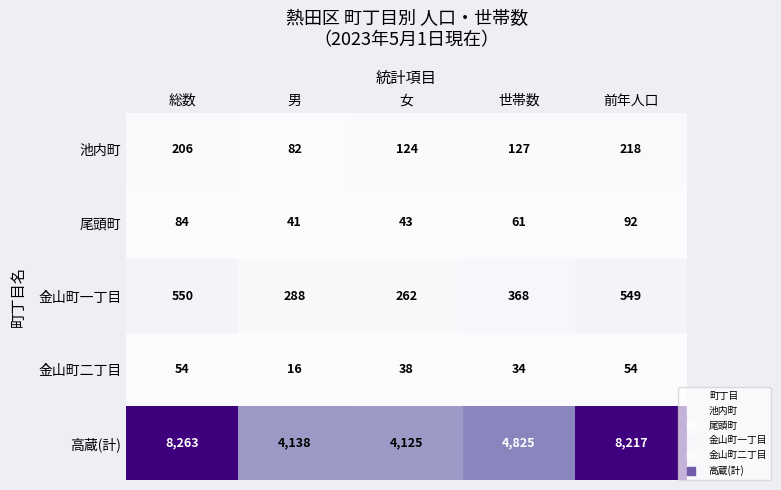

What is the total value across all series at 総数?

9157